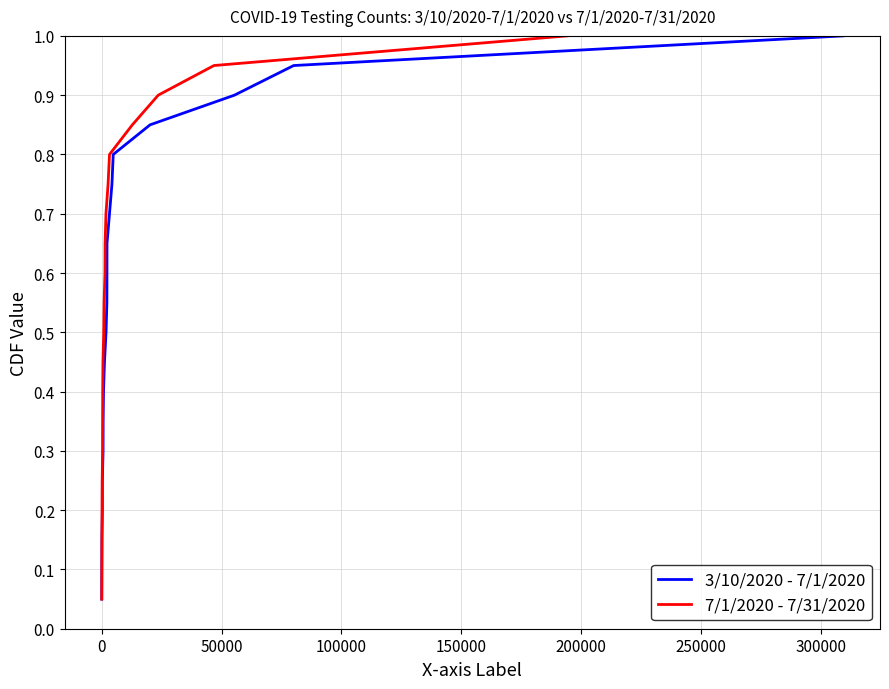

True or false: 7/1/2020 - 7/31/2020 and 3/10/2020 - 7/1/2020 intersect in this chart.

False